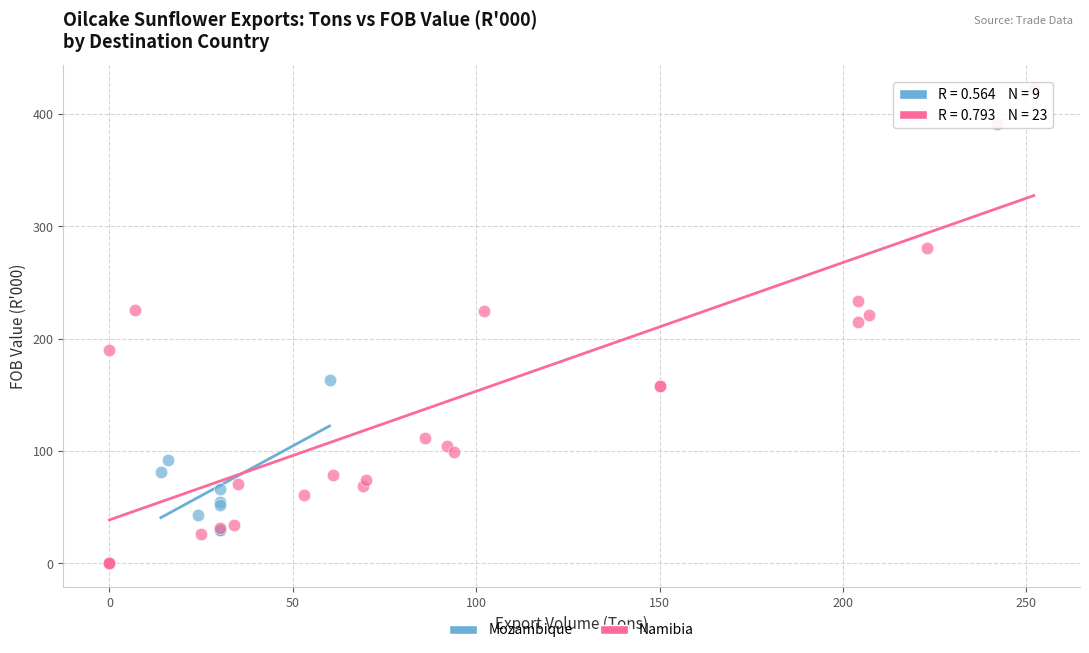

Which series has the widest spread of Y values?

Namibia